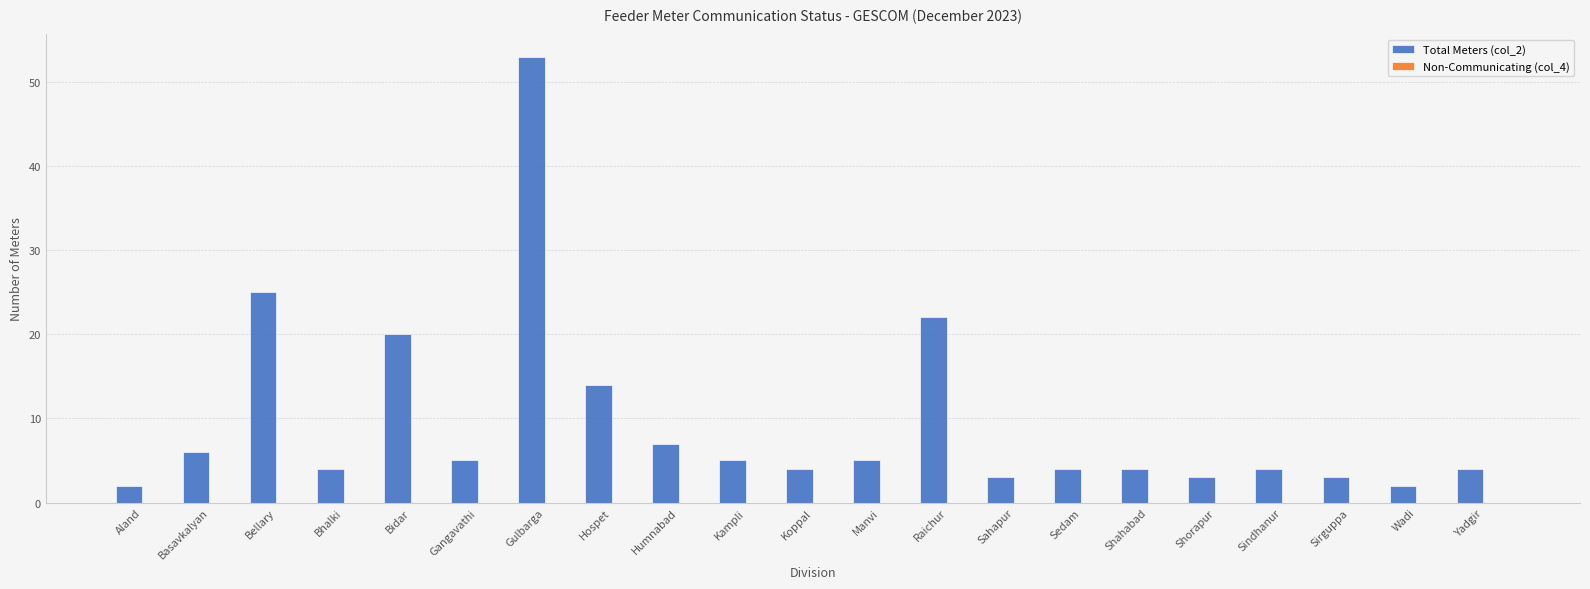

What is the change in value from Hospet to Shahabad?

-10